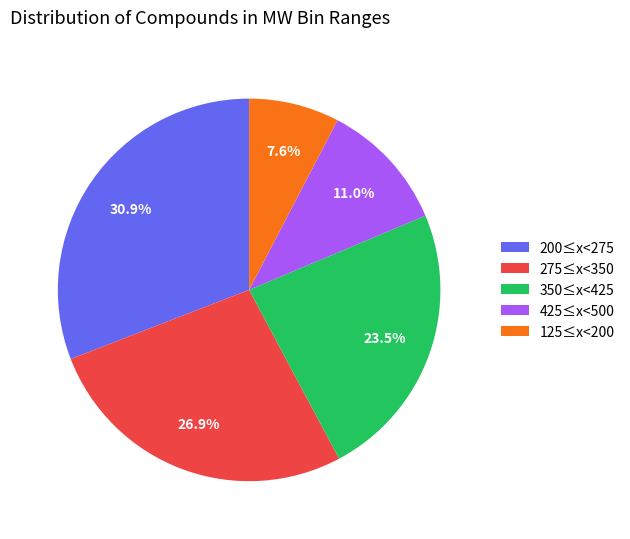

What is the ratio of the value at 275≤x<350 to the value at 200≤x<275?

0.9